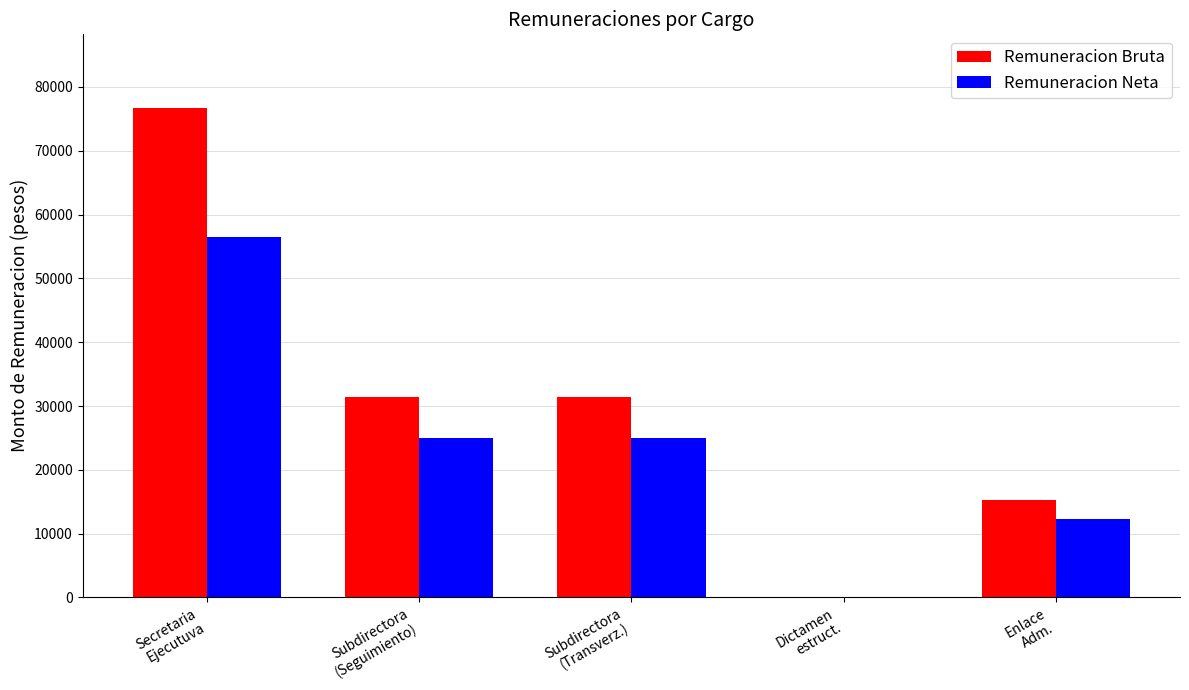

Which series has the largest total across all categories?

Remuneracion Bruta